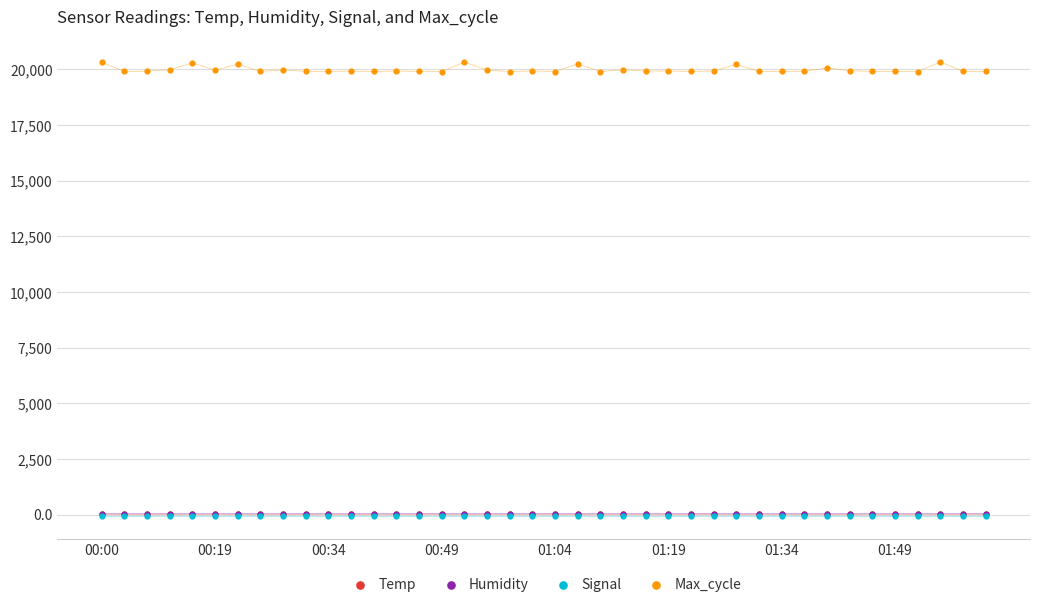

What are all the series names shown in the legend?

Temp, Humidity, Signal, Max_cycle